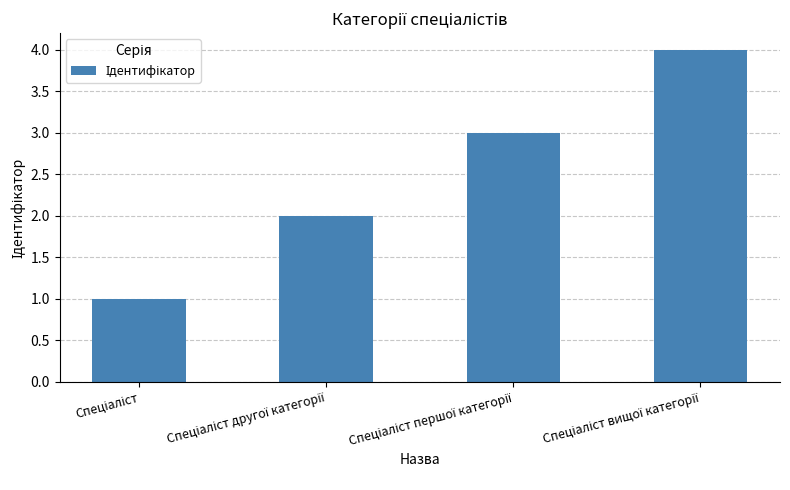

What is the greatest value displayed?

4